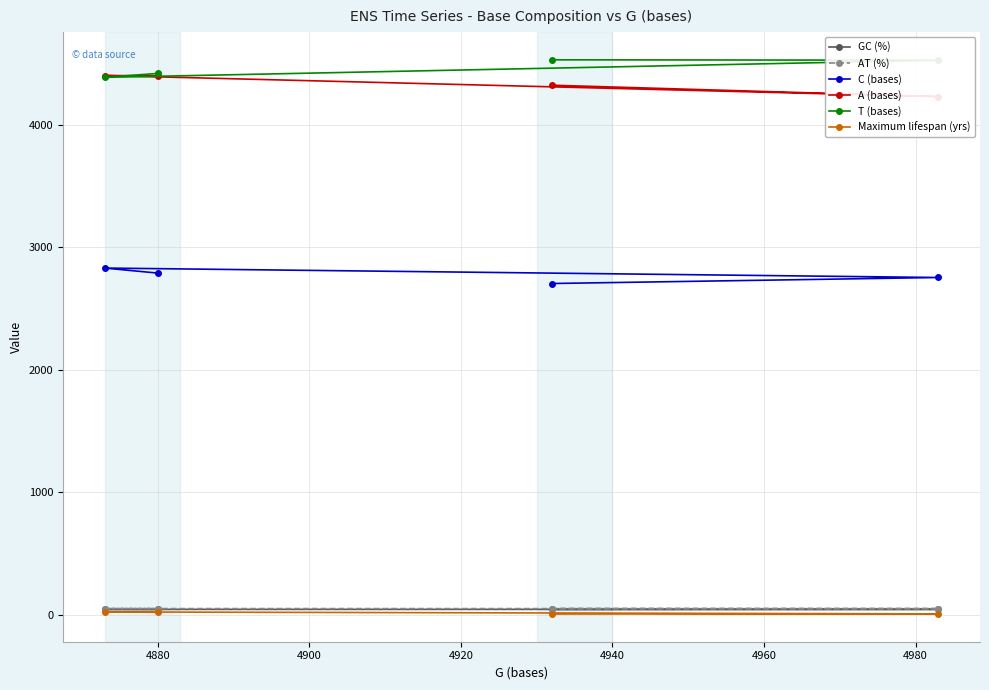

True or false: GC (%) and A (bases) intersect in this chart.

False